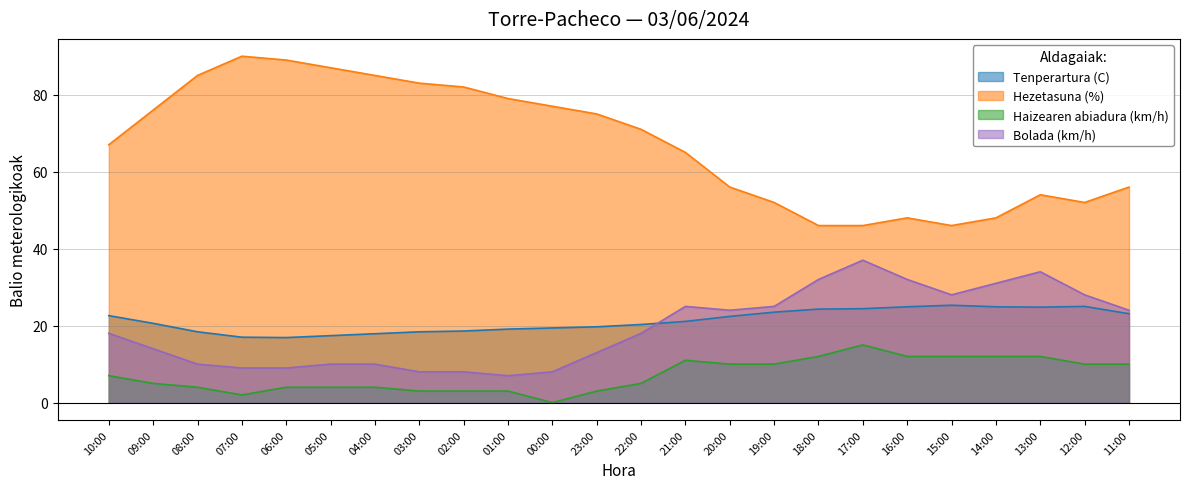

What is the average value of the Hezetasuna (%) series?

67.3